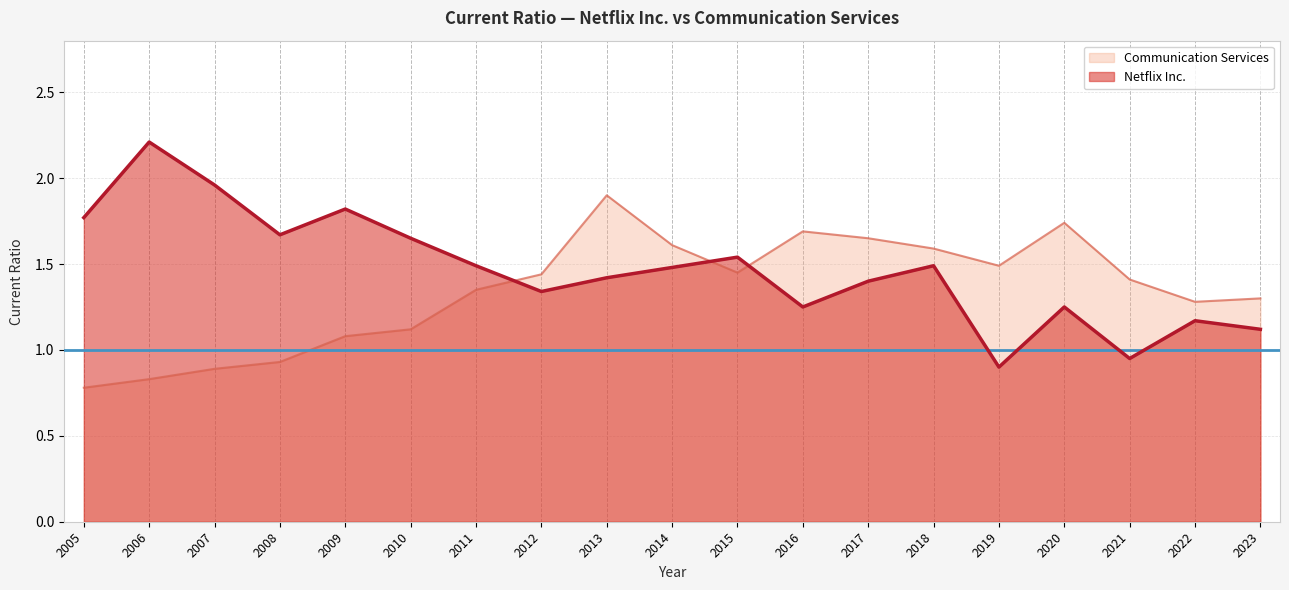

Reading right to left, what are all the values shown in this chart?

Netflix Inc.: 1.1	1.2	0.9	1.2	0.9	1.5	1.4	1.2	1.5	1.5	1.4	1.3	1.5	1.6	1.8	1.7	2.0	2.2	1.8
Communication Services: 1.3	1.3	1.4	1.7	1.5	1.6	1.6	1.7	1.4	1.6	1.9	1.4	1.4	1.1	1.1	0.9	0.9	0.8	0.8